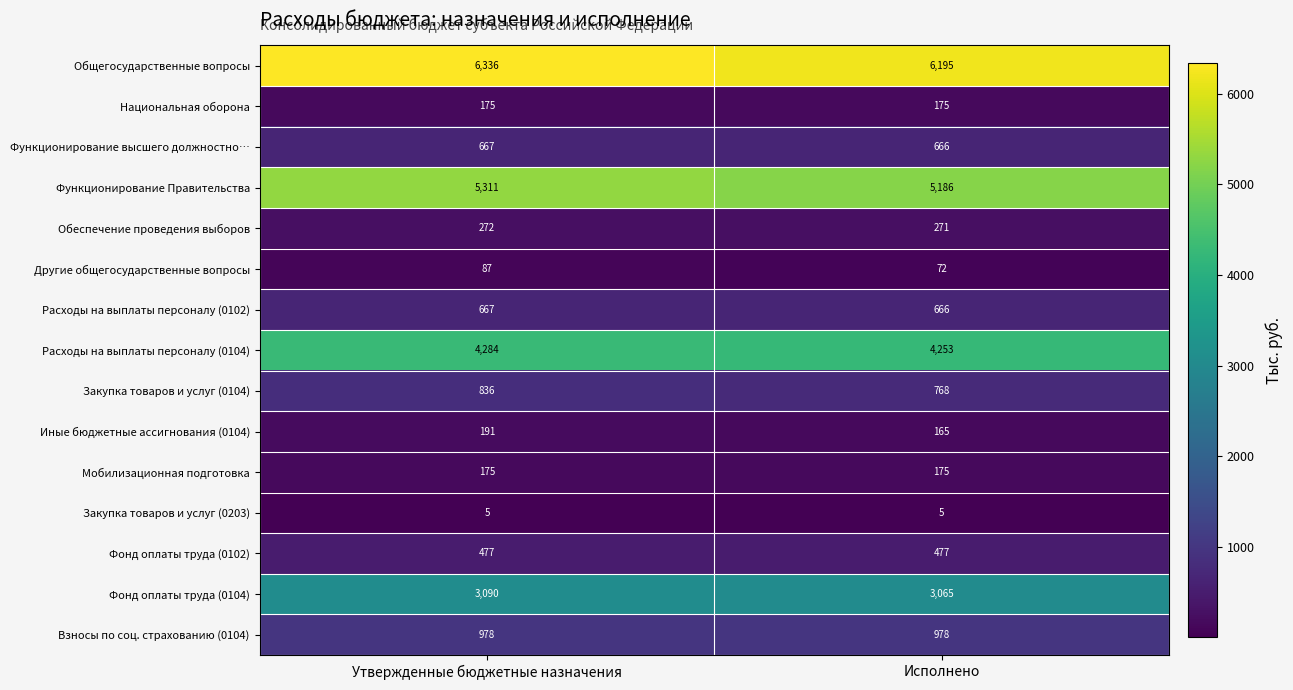

Is it true that Национальная оборона equals 175 at Утвержденные бюджетные назначения?

True